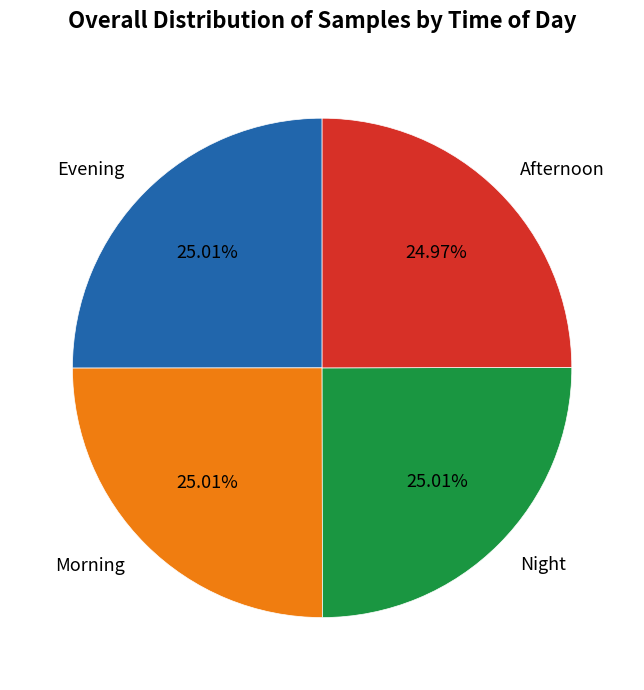

Count the number of slices in the pie.

4